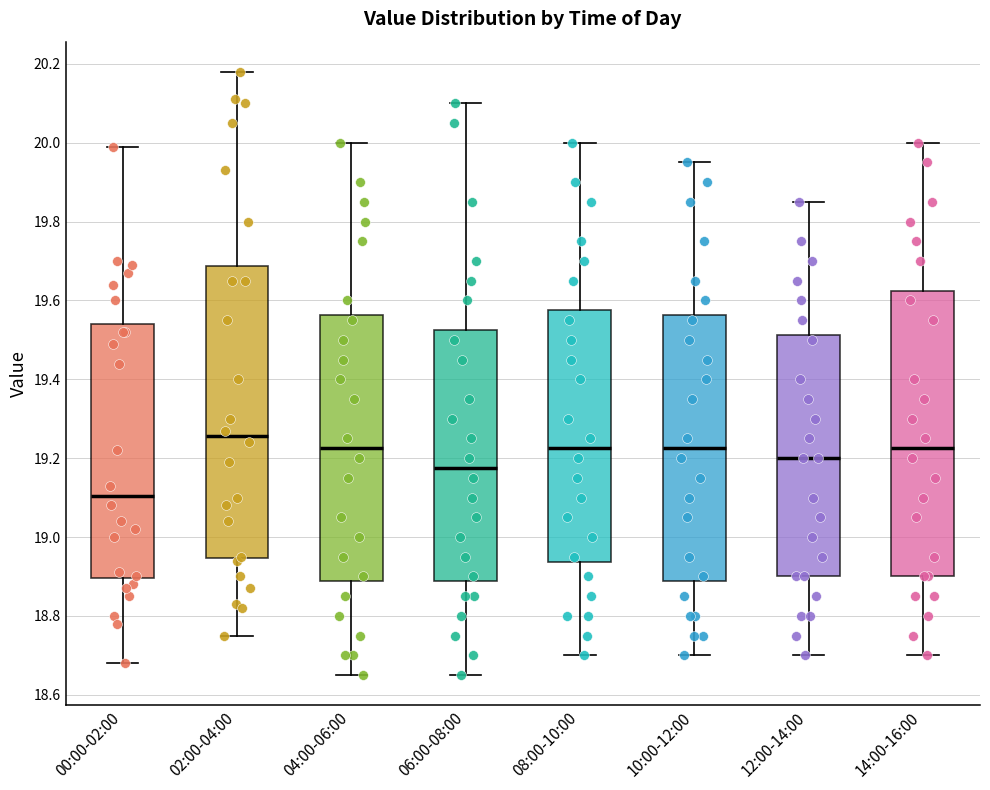

Reading left to right, read every box against the y-axis: the position of its median line, the range the box covers, and the ends of its whiskers. The values are not printed on the chart, so give them approximately, as read against the axis.

00:00-02:00: median 19.10, box 18.90 to 19.54, whiskers 18.68 to 20.00
02:00-04:00: median 19.26, box 18.94 to 19.68, whiskers 18.76 to 20.18
04:00-06:00: median 19.22, box 18.88 to 19.56, whiskers 18.66 to 20.00
06:00-08:00: median 19.18, box 18.88 to 19.52, whiskers 18.66 to 20.10
08:00-10:00: median 19.22, box 18.94 to 19.58, whiskers 18.70 to 20.00
10:00-12:00: median 19.22, box 18.88 to 19.56, whiskers 18.70 to 19.96
12:00-14:00: median 19.20, box 18.90 to 19.52, whiskers 18.70 to 19.86
14:00-16:00: median 19.22, box 18.90 to 19.62, whiskers 18.70 to 20.00